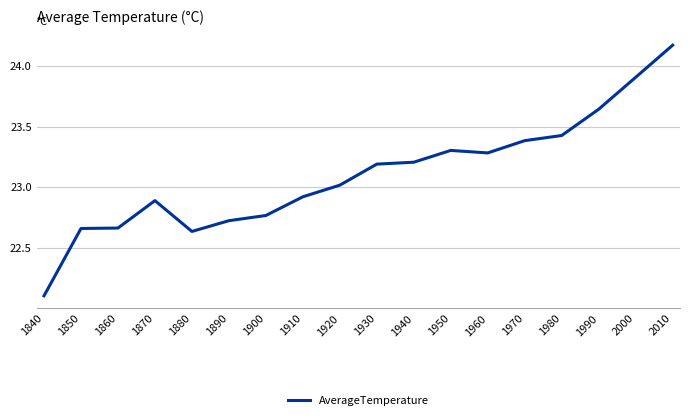

What is the change in value from 1850 to 1960?

+0.6